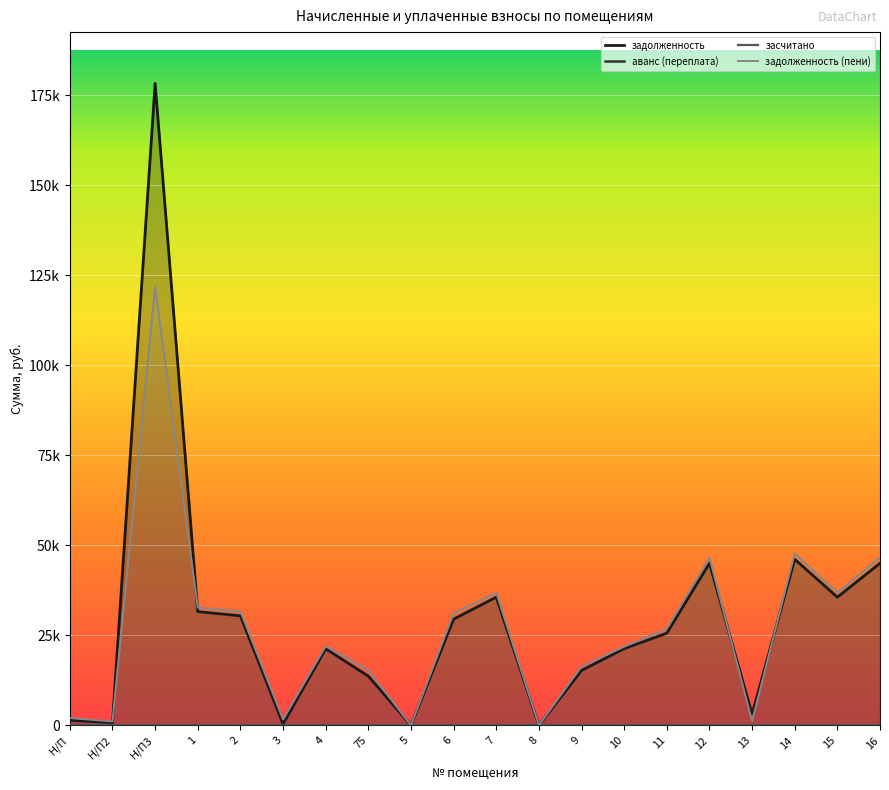

What is the difference between the highest and lowest values at 10?

532.8